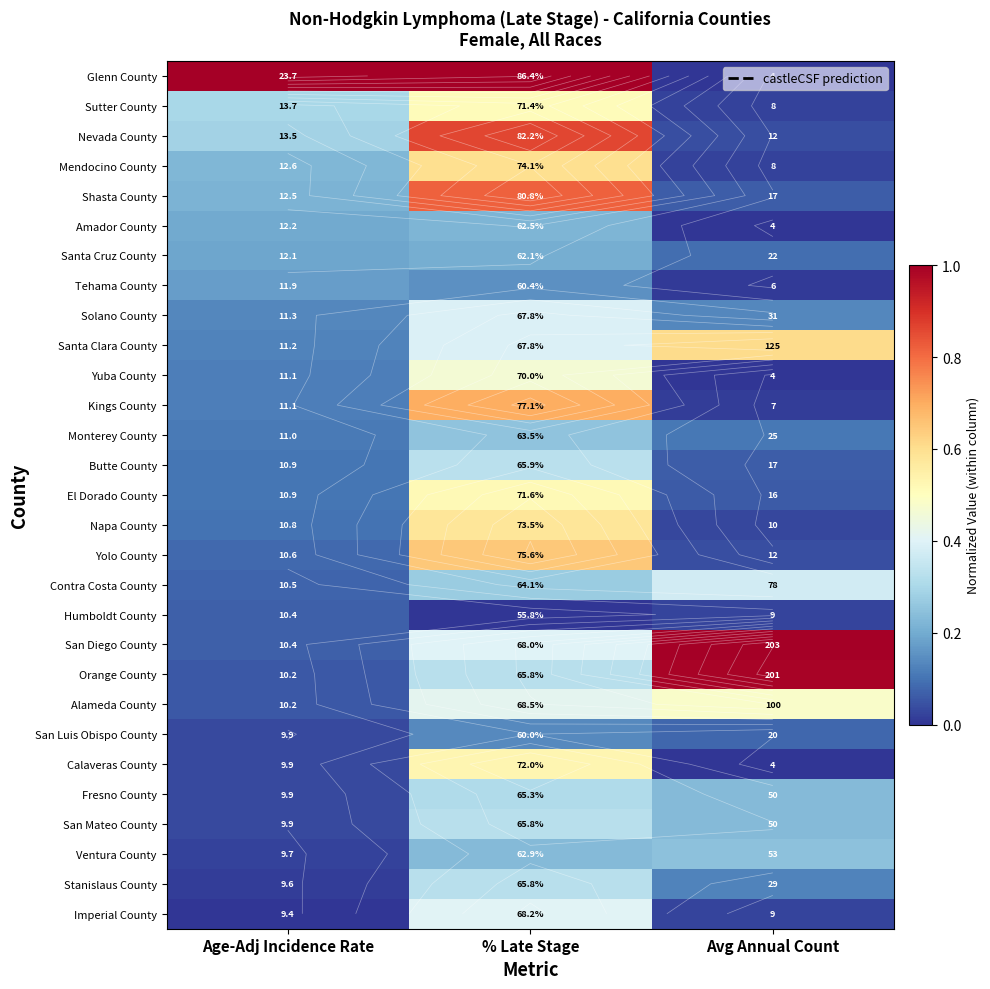

Which series changed the most between Age-Adj Incidence Rate and Avg Annual Count?

Glenn County